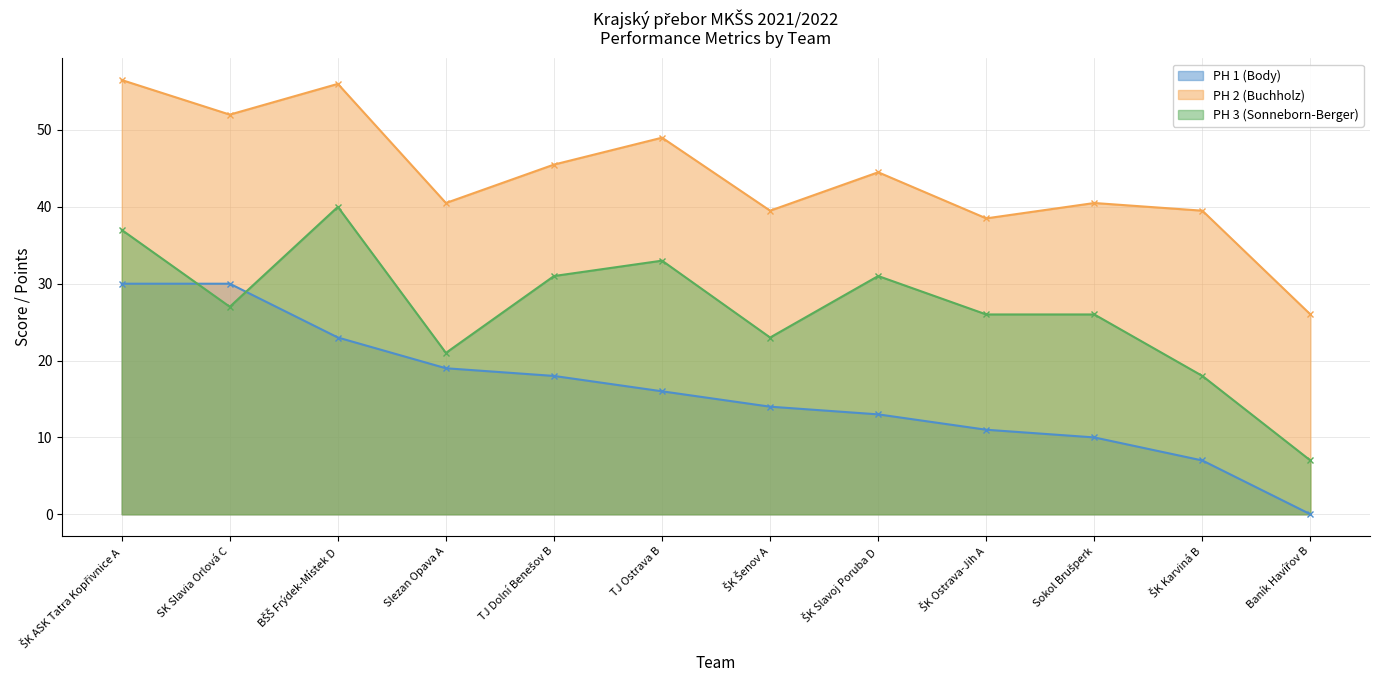

True or false: PH 2 (Buchholz) and PH 1 (Body) intersect in this chart.

False